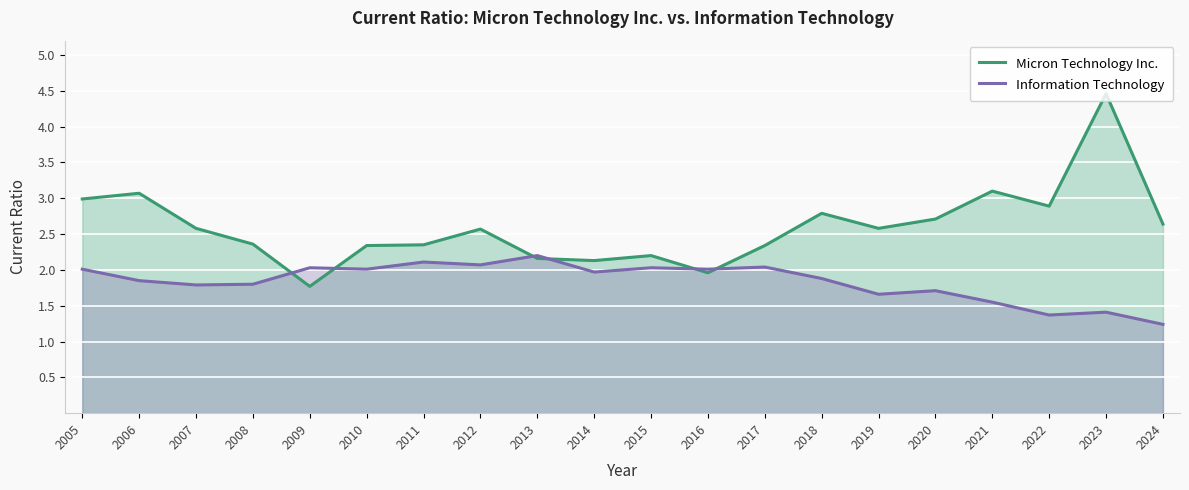

What is the value of the Micron Technology Inc. point at the 17th from the left?

3.1